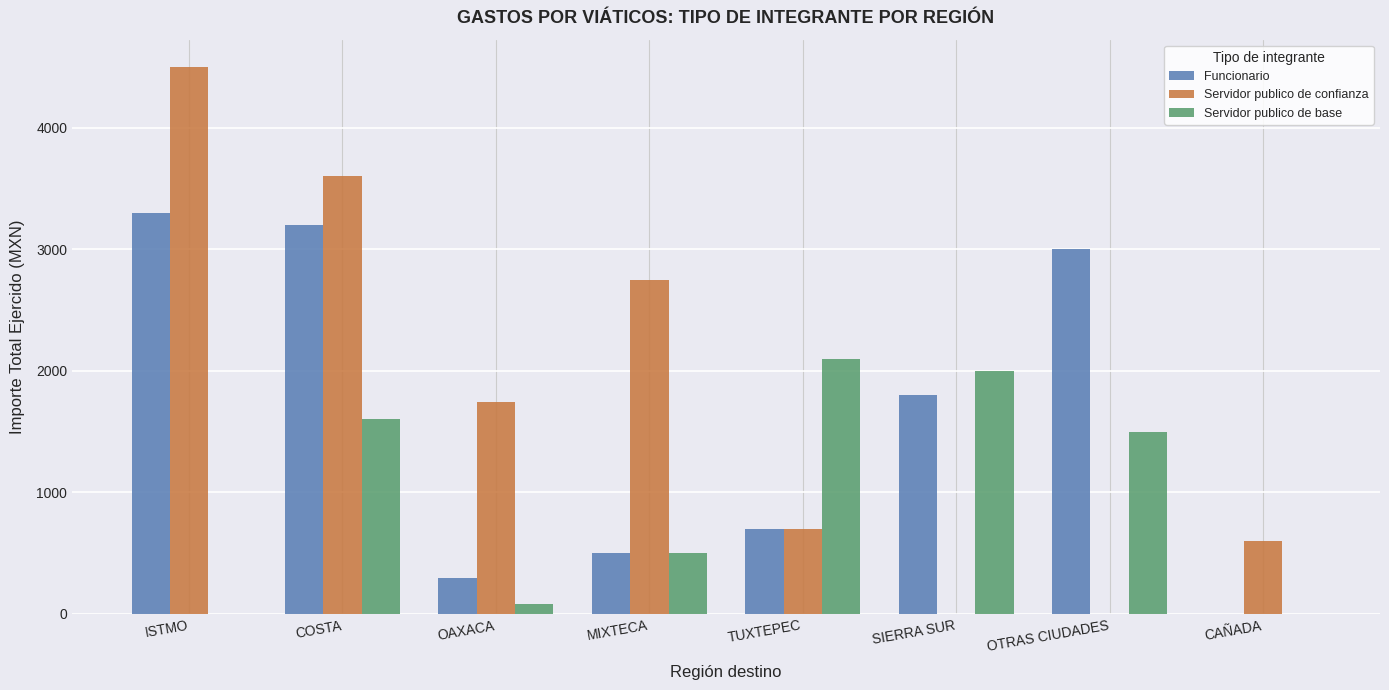

Is the value of Servidor publico de base at CAÑADA greater than the value of Funcionario at ISTMO?

No